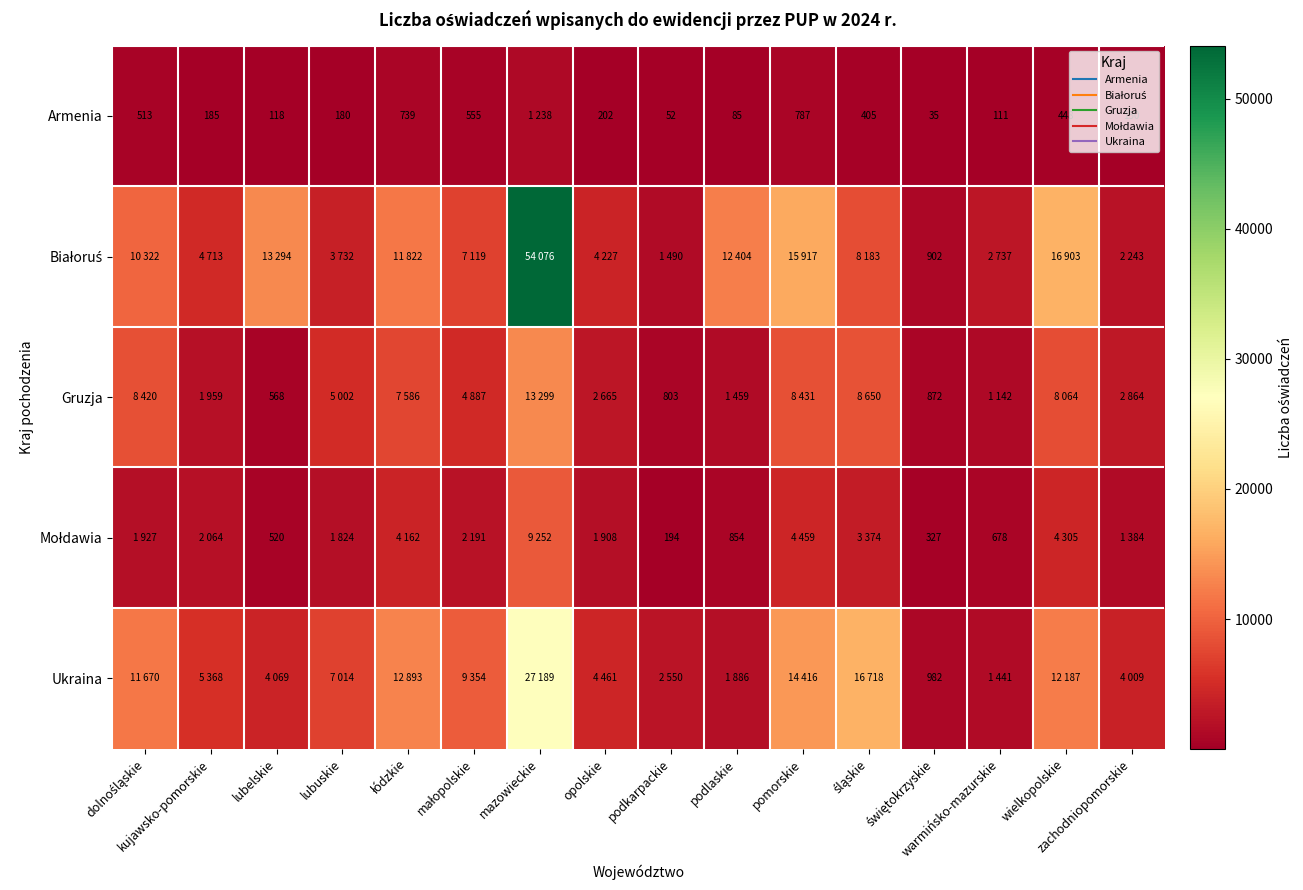

Is it true that Ukraina equals 16330 at małopolskie?

False